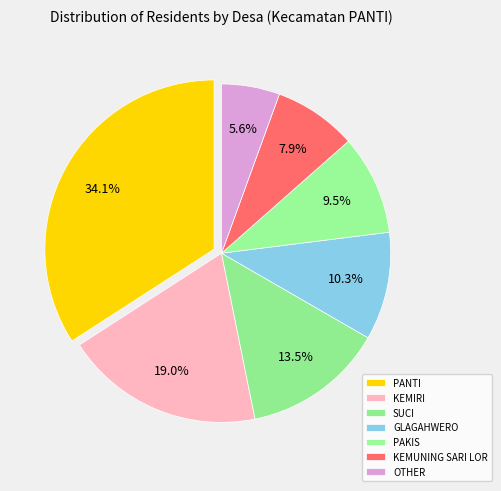

Combined, do OTHER and PANTI account for over 50%?

No